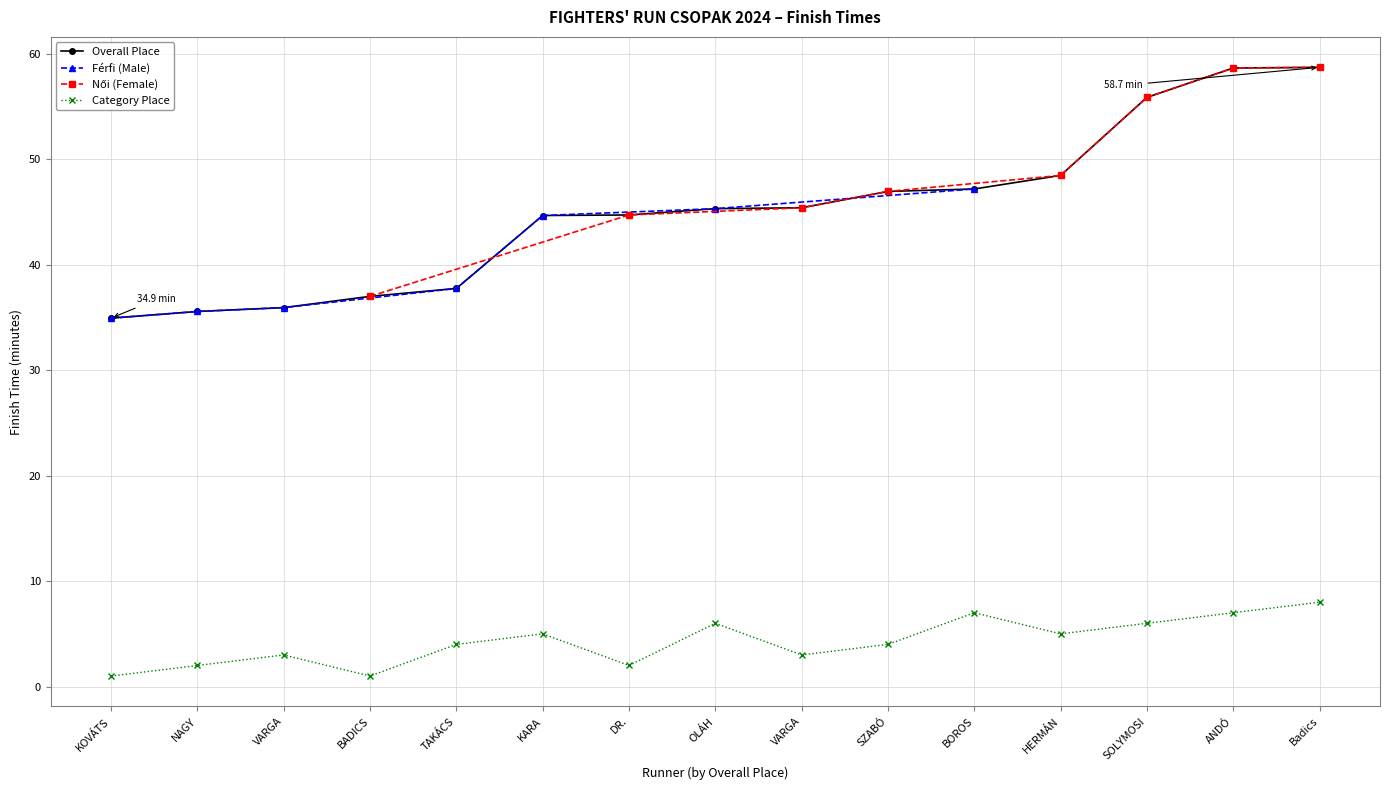

Where is the first local maximum?

VARGA